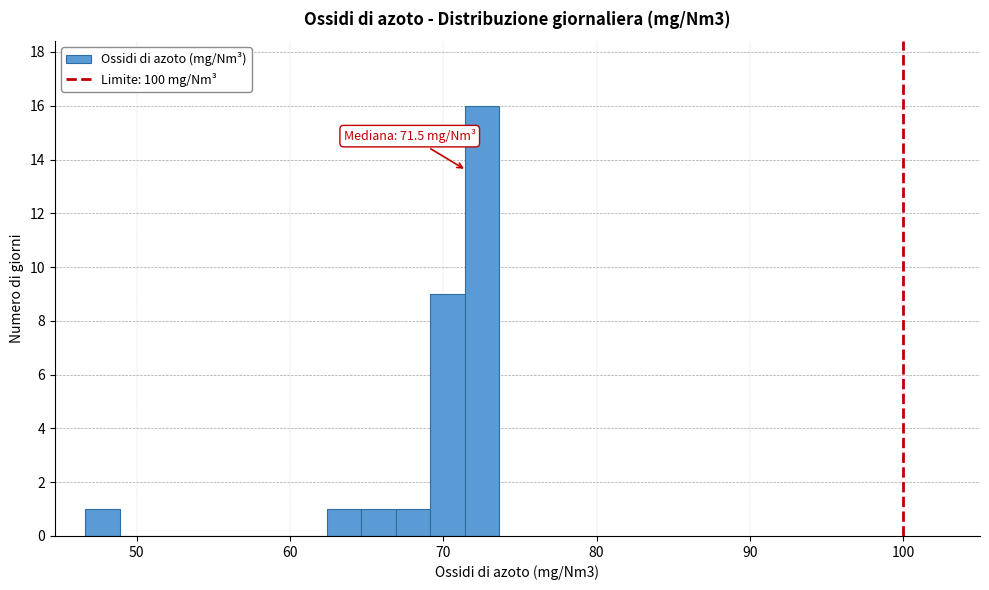

Around what value on the x-axis is the tallest bar? Give the approximate position of its centre, as read against the axis.

73